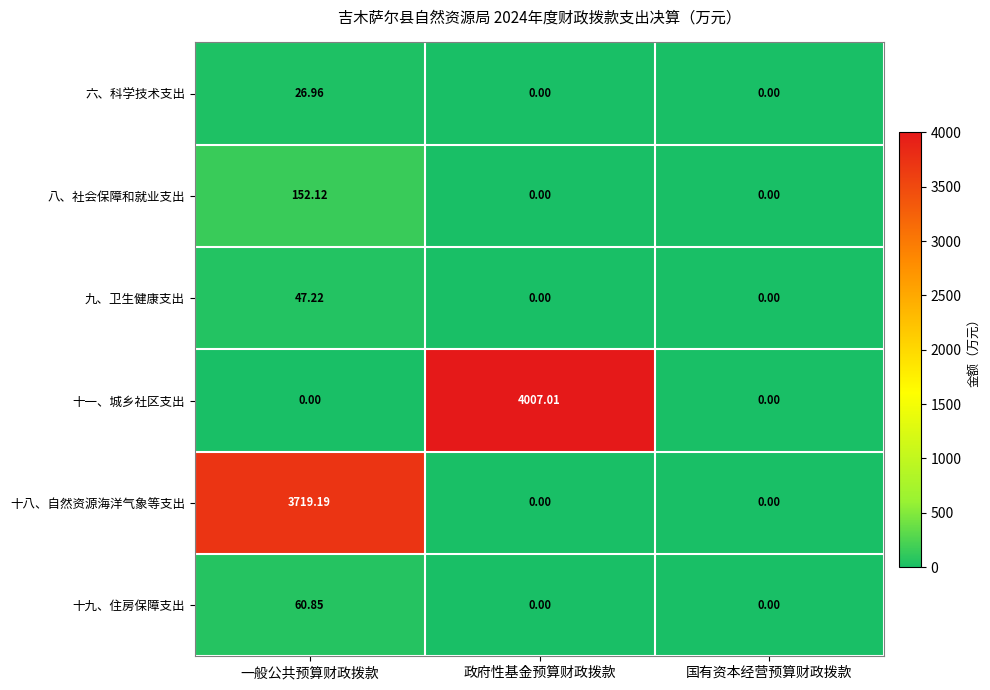

At which category is the sum across all series the highest?

政府性基金预算财政拨款